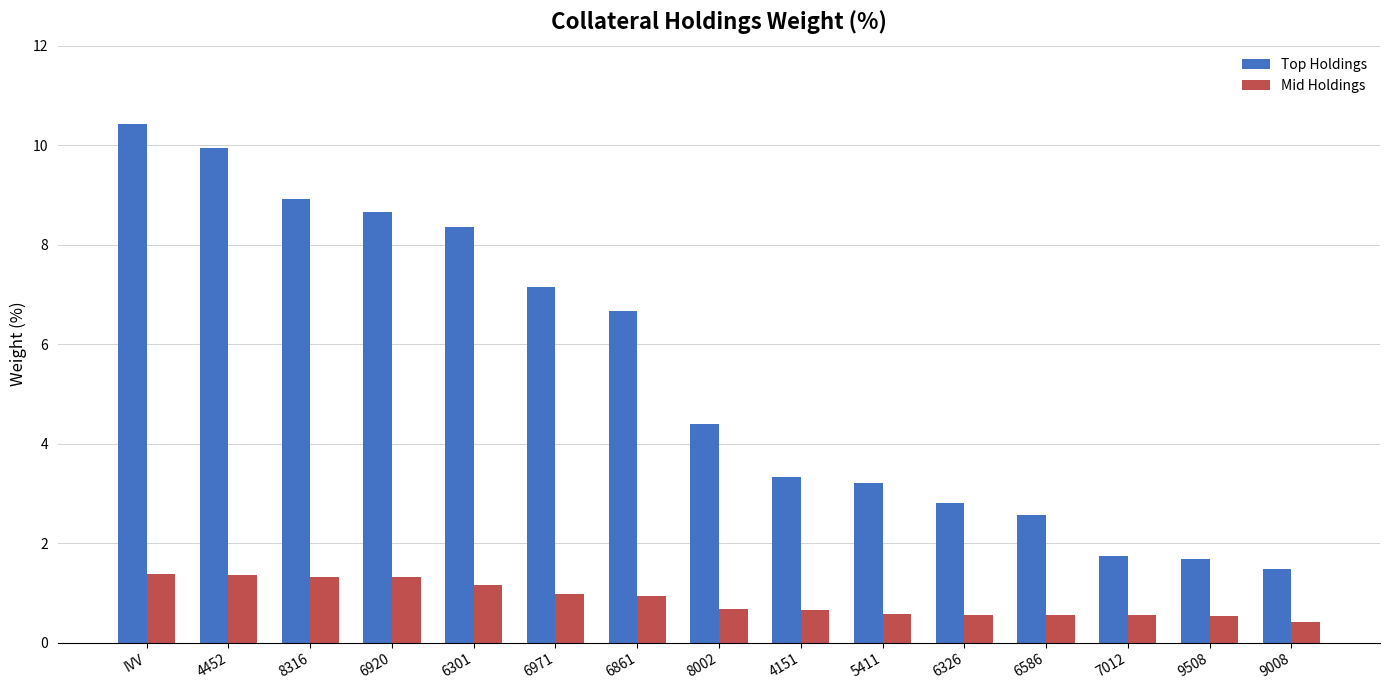

What is the average value of the Top Holdings series?

5.4